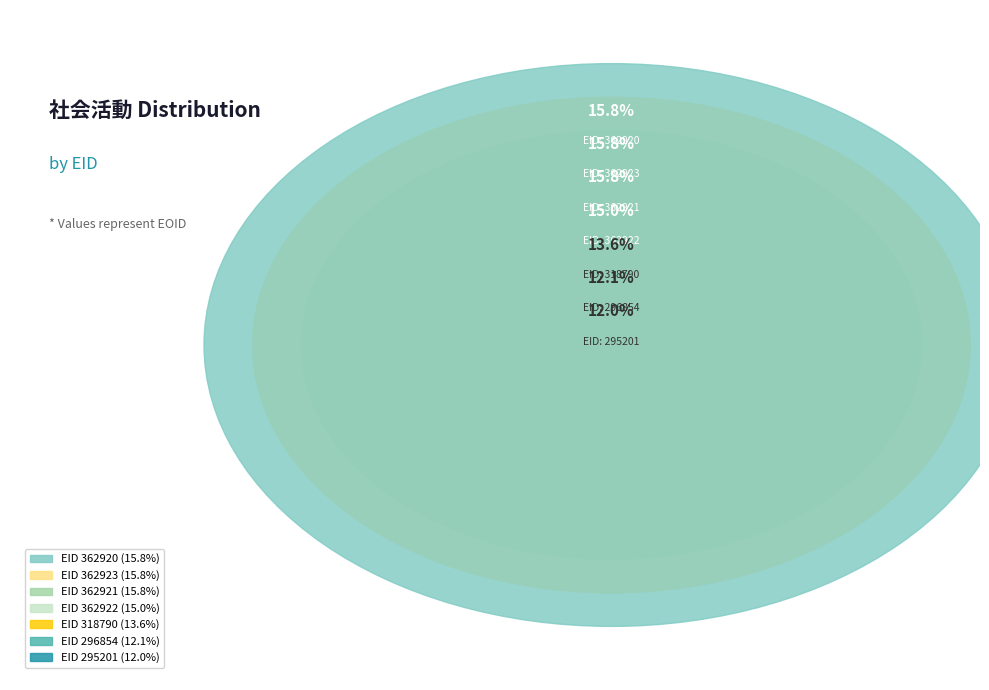

Is there a majority slice in this chart?

No